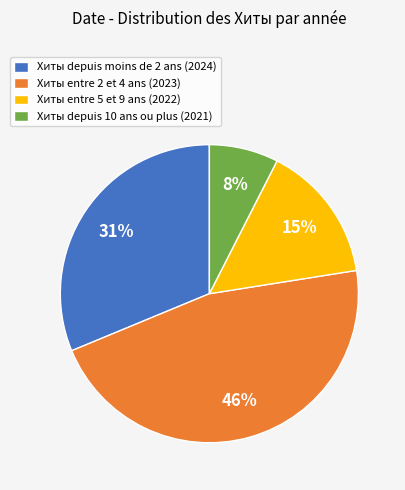

Which slice is the smallest?

Хиты depuis 10 ans ou plus (2021)